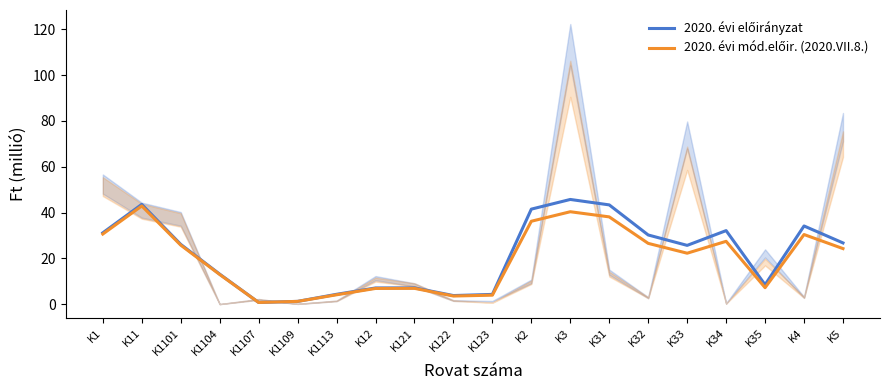

The value of 2020. évi előirányzat at K34 is 32.1. True or false?

True